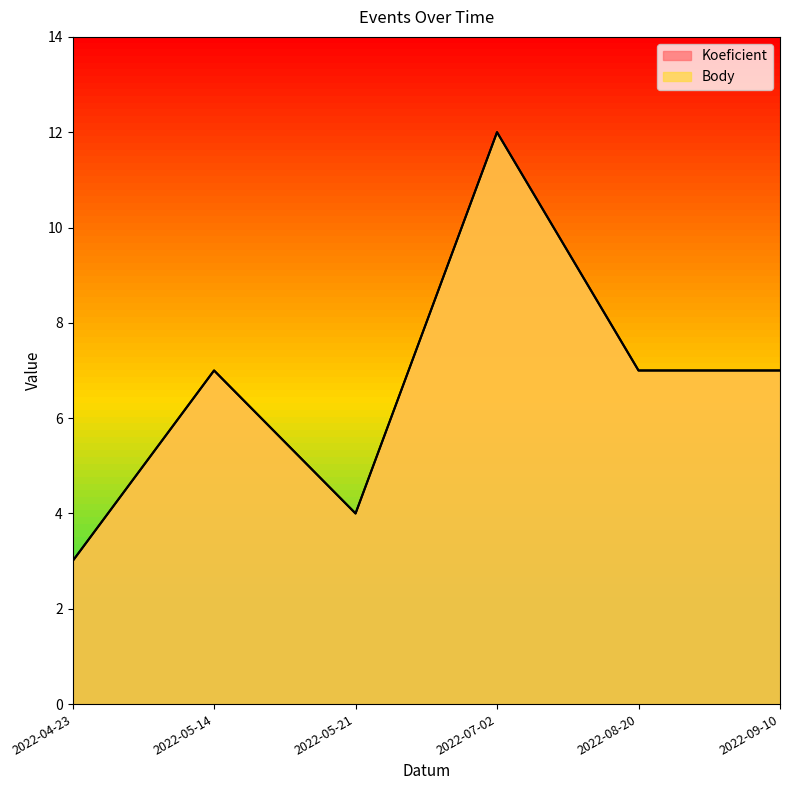

What is the greatest value displayed?

12